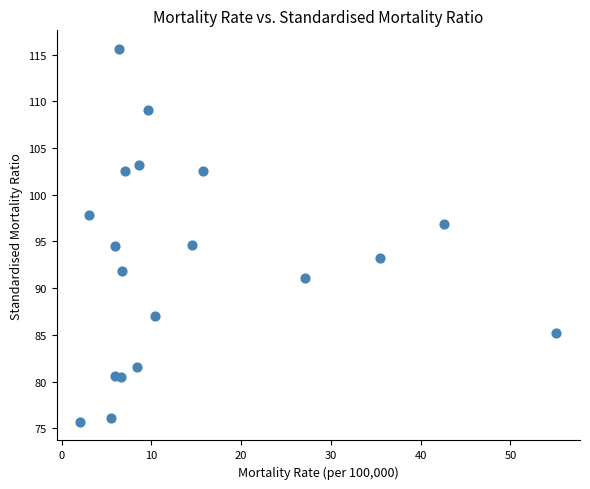

What is the range of X values (max minus min)?

53.0